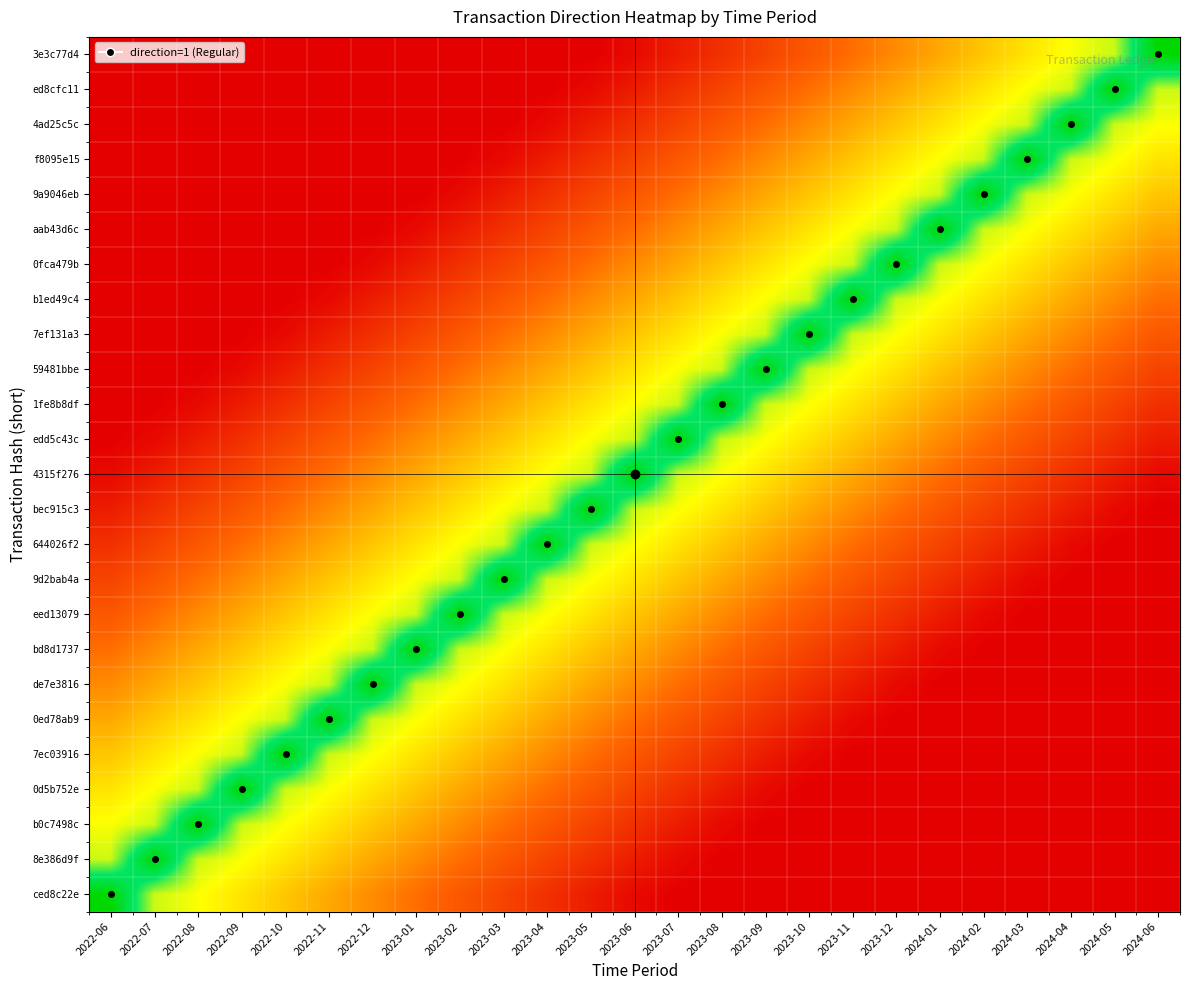

At which category is the sum across all series the highest?

2023-06